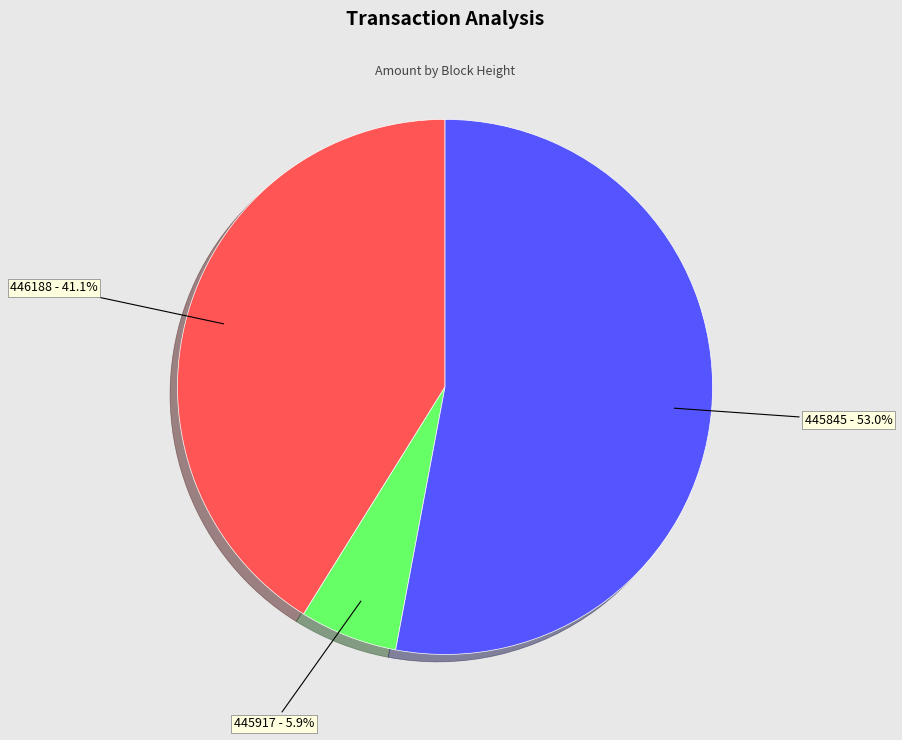

Combined, do 445917 and 446188 account for over 50%?

No